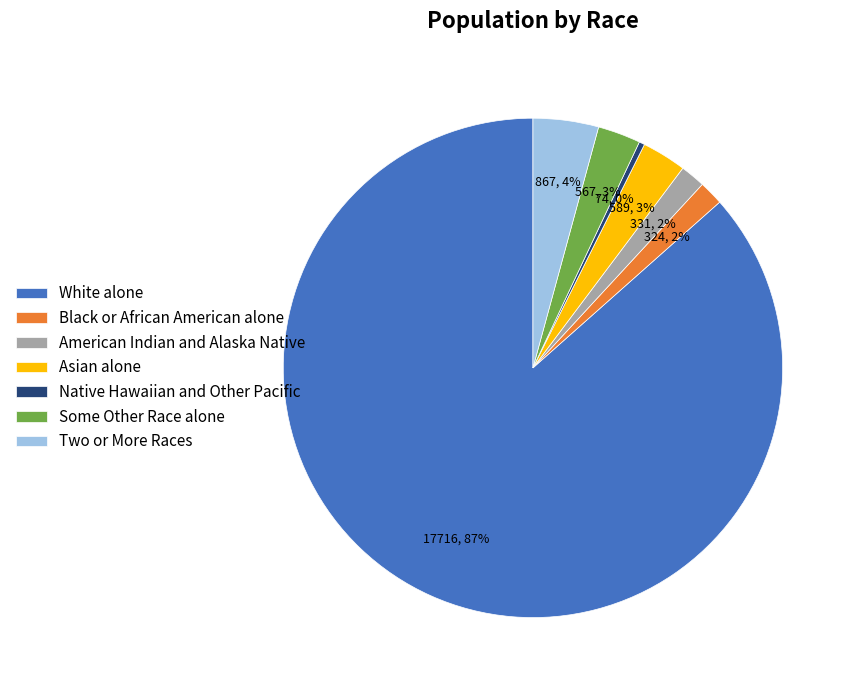

Approximately how many times larger is the value at Asian alone compared to Some Other Race alone?

1.0